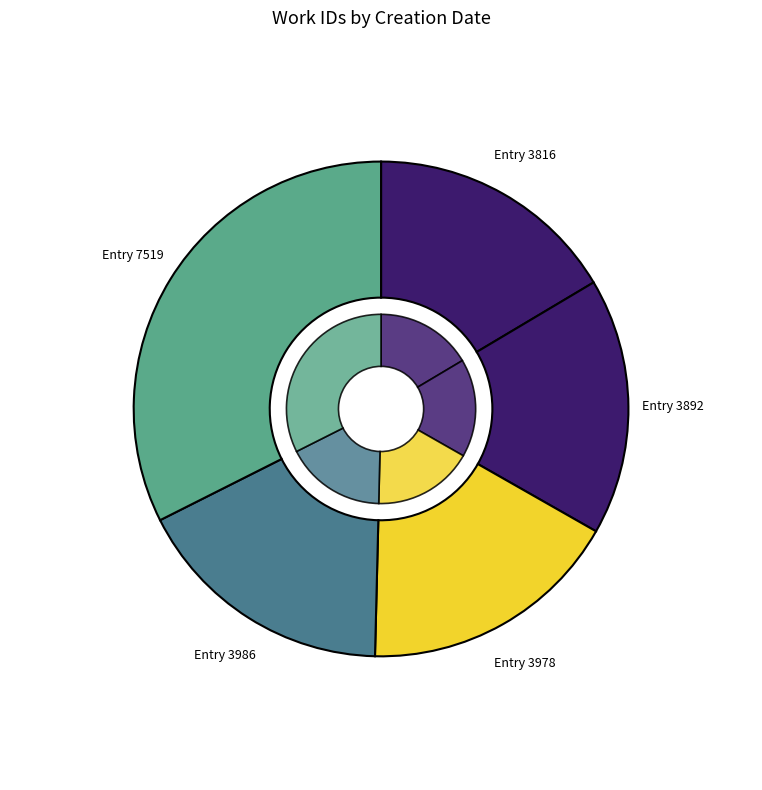

To the nearest percent, what is the difference between the largest and smallest slice percentages?

16%